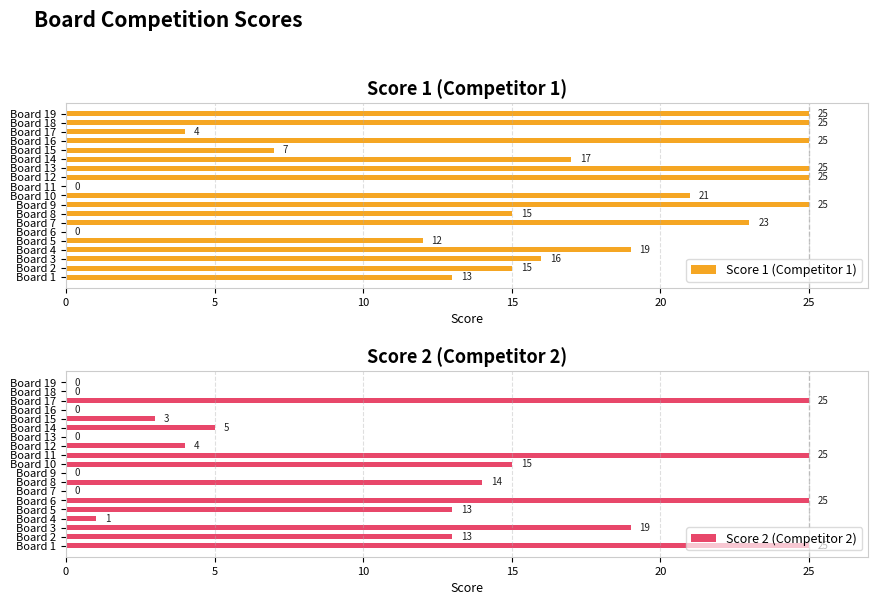

The Score 2 (Competitor 2) series shows 0 at Board 7. True or false?

True